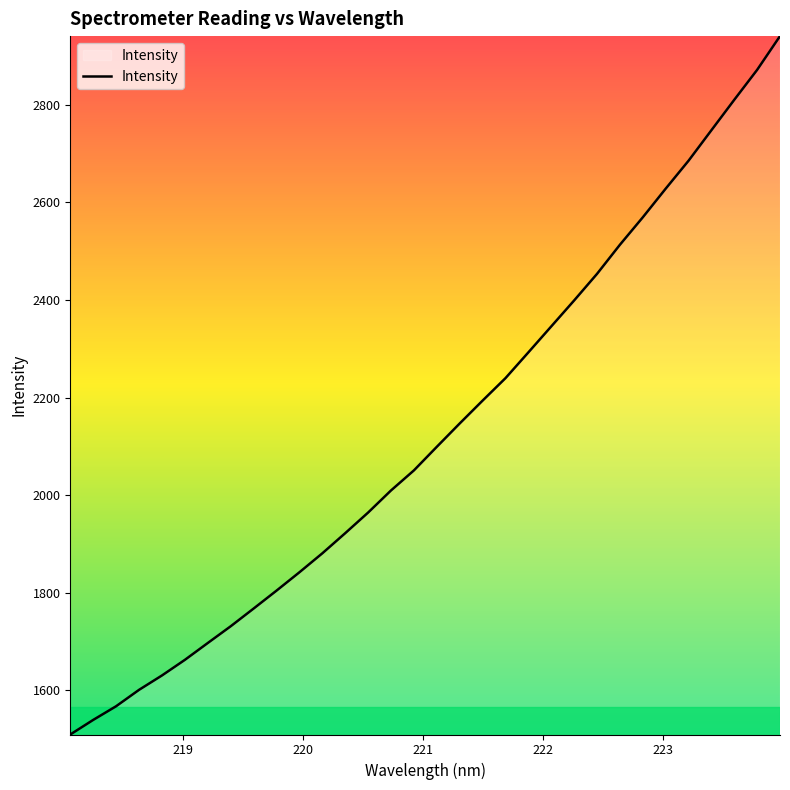

What is the greatest value displayed?

2940.1